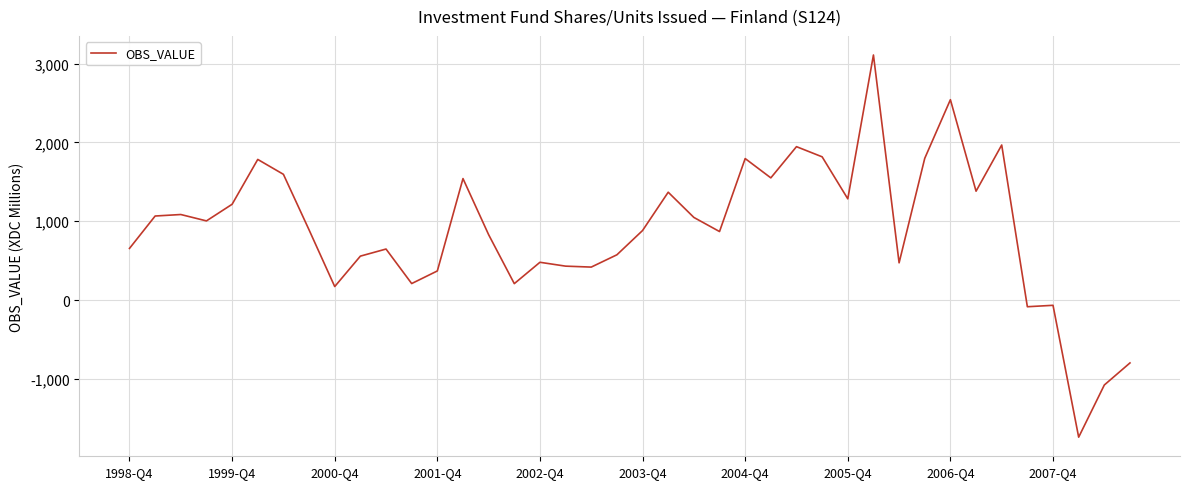

True or false: the data has more than 2 interior local peaks.

True